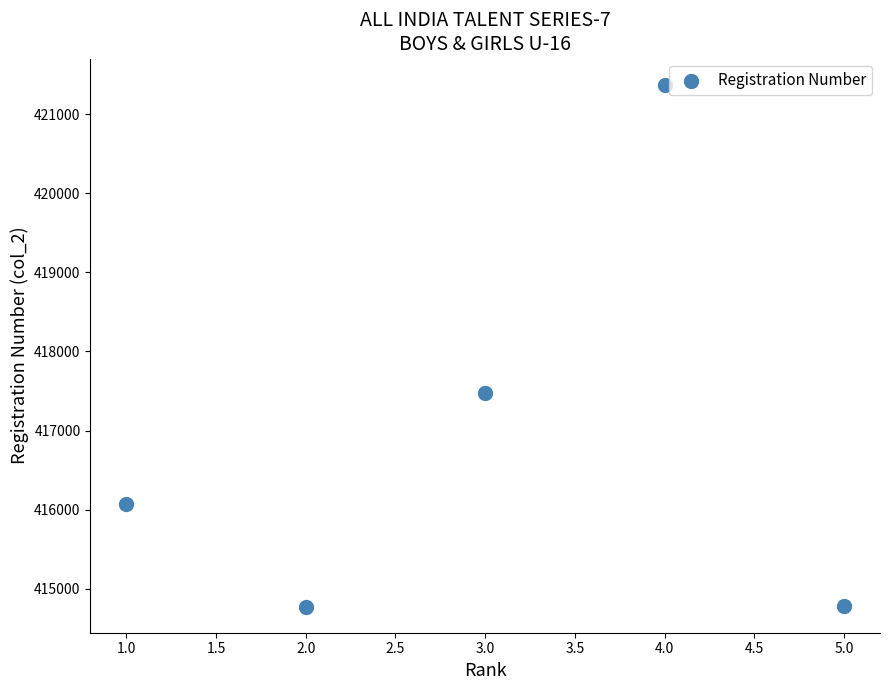

What Y value in the scatter plot is closest to 418073?

417473